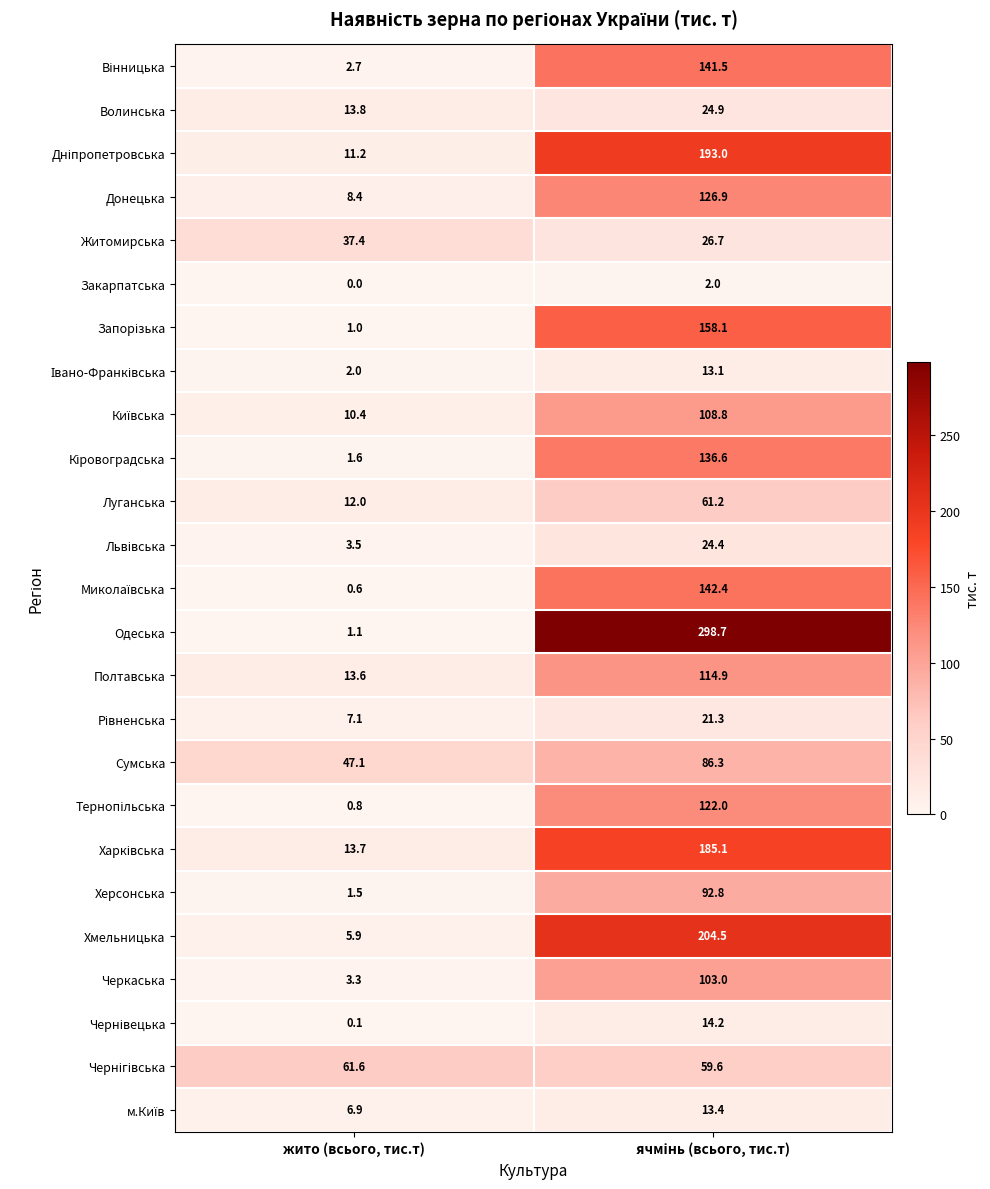

Which series has the widest spread of values?

Одеська